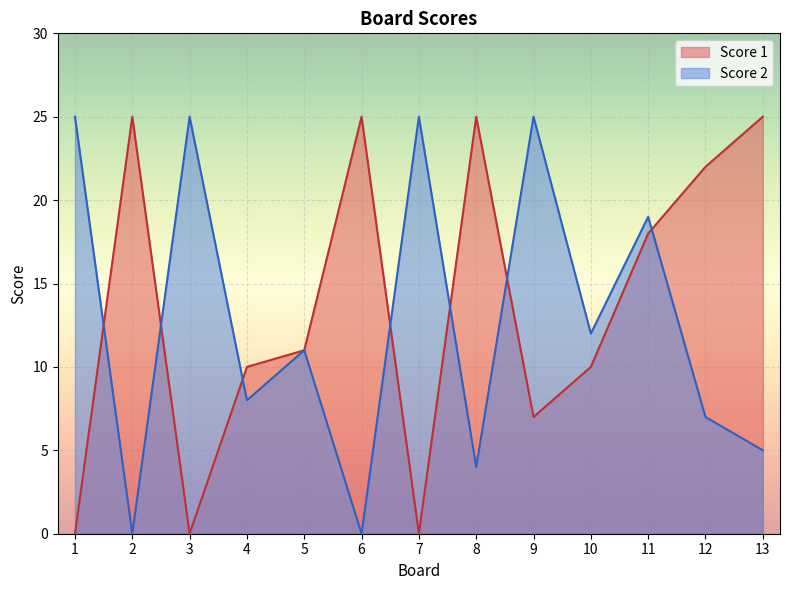

True or false: Score 1 has more than 2 interior local peaks.

True